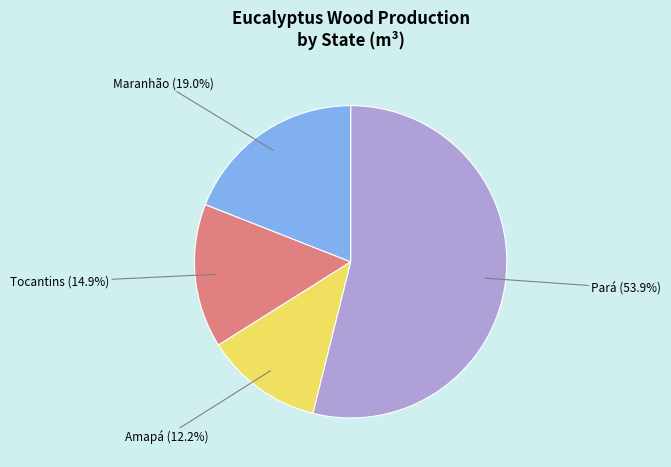

Is there any slice that represents more than half of the pie?

Yes